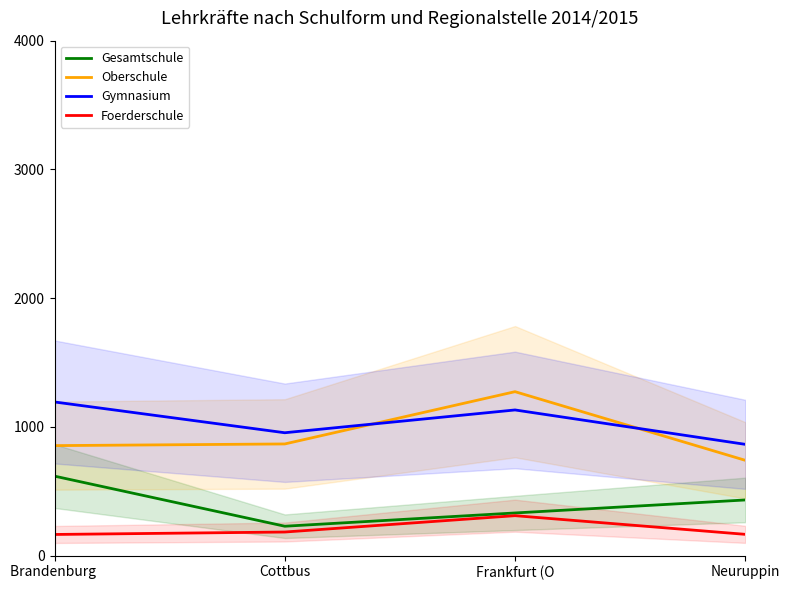

What is the total value across all series at Frankfurt (O?

3049